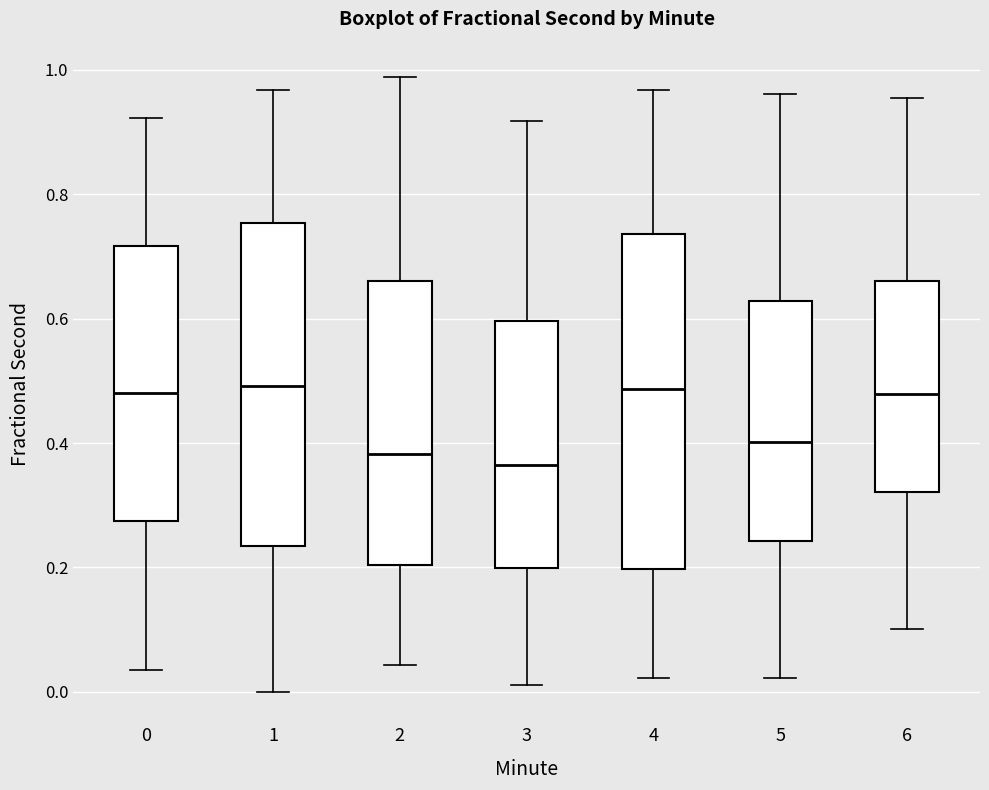

Reading left to right, read every box against the y-axis: the position of its median line, the range the box covers, and the ends of its whiskers. The values are not printed on the chart, so give them approximately, as read against the axis.

0: median 0.48, box 0.28 to 0.72, whiskers 0.04 to 0.92
1: median 0.50, box 0.24 to 0.76, whiskers 0.00 to 0.96
2: median 0.38, box 0.20 to 0.66, whiskers 0.04 to 0.98
3: median 0.36, box 0.20 to 0.60, whiskers 0.02 to 0.92
4: median 0.48, box 0.20 to 0.74, whiskers 0.02 to 0.96
5: median 0.40, box 0.24 to 0.62, whiskers 0.02 to 0.96
6: median 0.48, box 0.32 to 0.66, whiskers 0.10 to 0.96